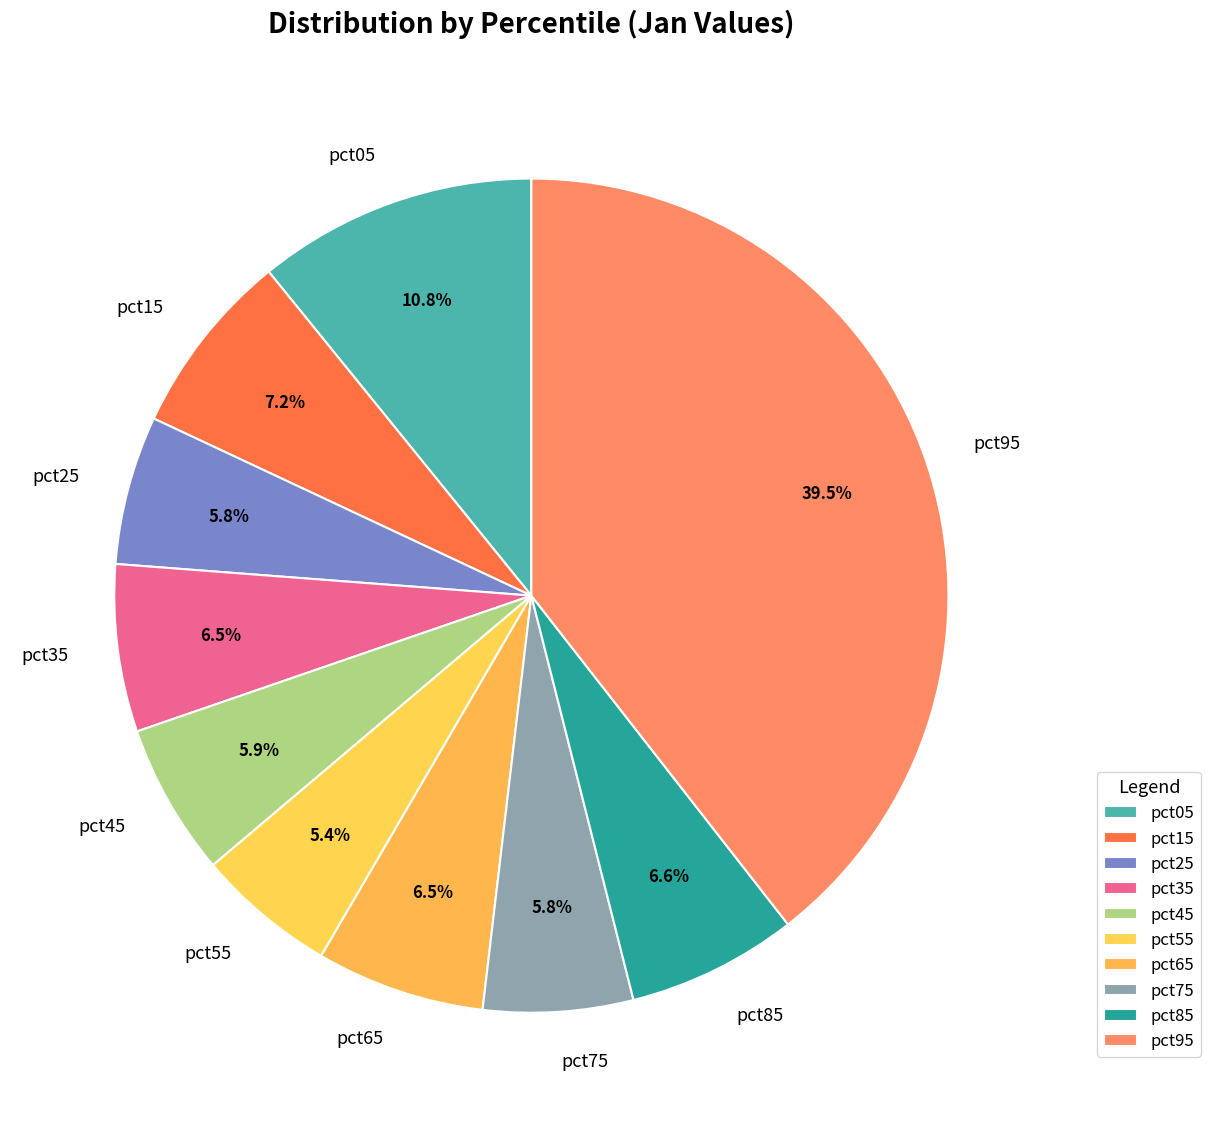

How many segments does this pie chart have?

10